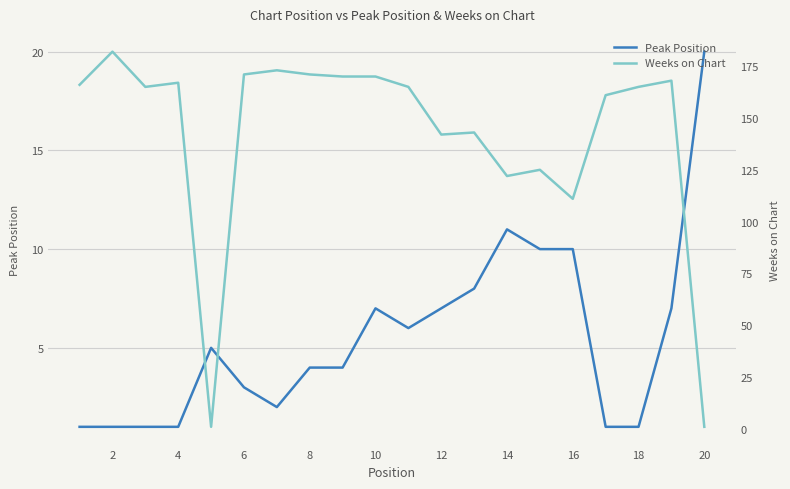

What are all the series names shown in the legend?

Peak Position, Weeks on Chart